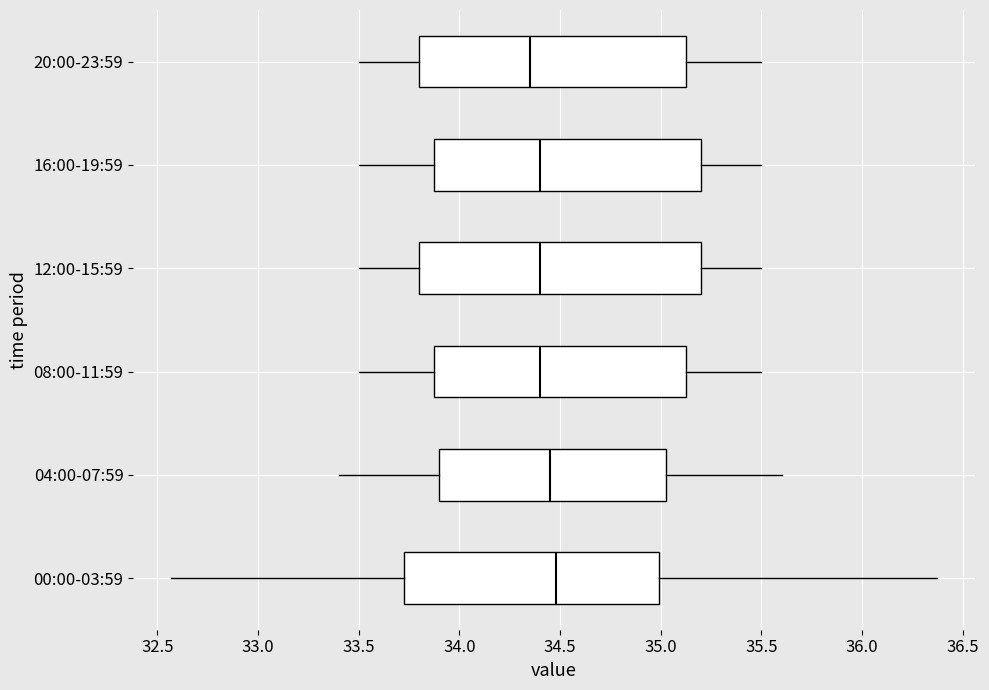

Reading bottom to top, transcribe this box plot: for each box, give where its median line is, the range the box spans, and where its two whiskers end, as read against the x-axis. The values are not printed on the chart, so give them approximately, as read against the axis.

00:00-03:59: median 34.50, box 33.75 to 35.00, whiskers 32.55 to 36.35
04:00-07:59: median 34.45, box 33.90 to 35.05, whiskers 33.40 to 35.60
08:00-11:59: median 34.40, box 33.90 to 35.15, whiskers 33.50 to 35.50
12:00-15:59: median 34.40, box 33.80 to 35.20, whiskers 33.50 to 35.50
16:00-19:59: median 34.40, box 33.90 to 35.20, whiskers 33.50 to 35.50
20:00-23:59: median 34.35, box 33.80 to 35.15, whiskers 33.50 to 35.50